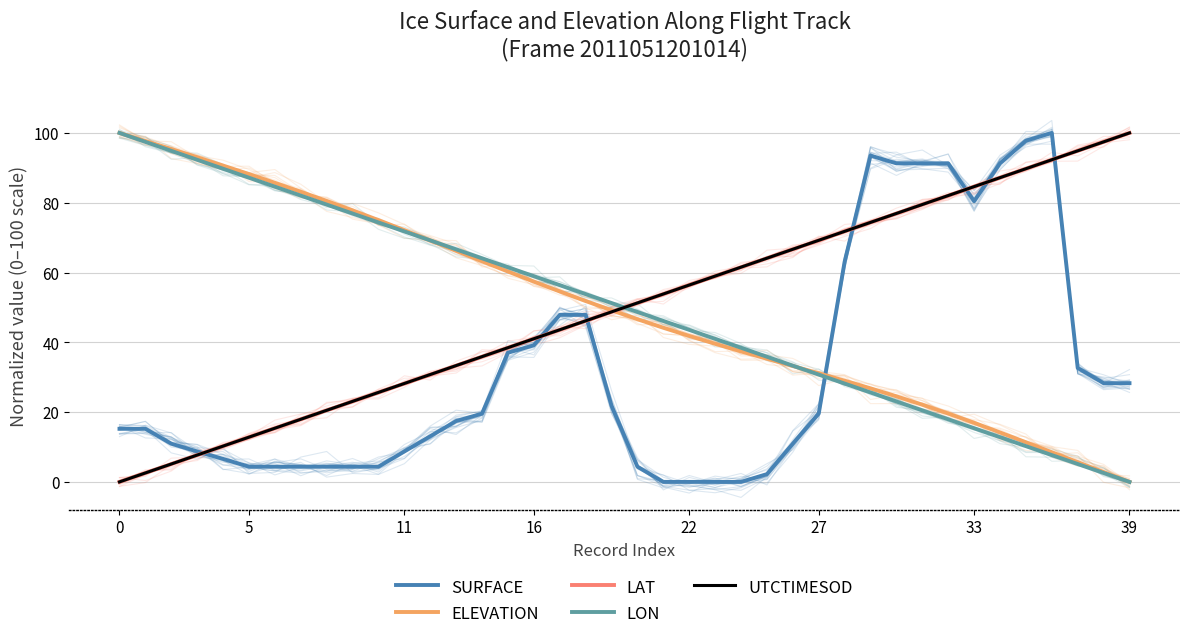

How many lines are shown in the chart?

5